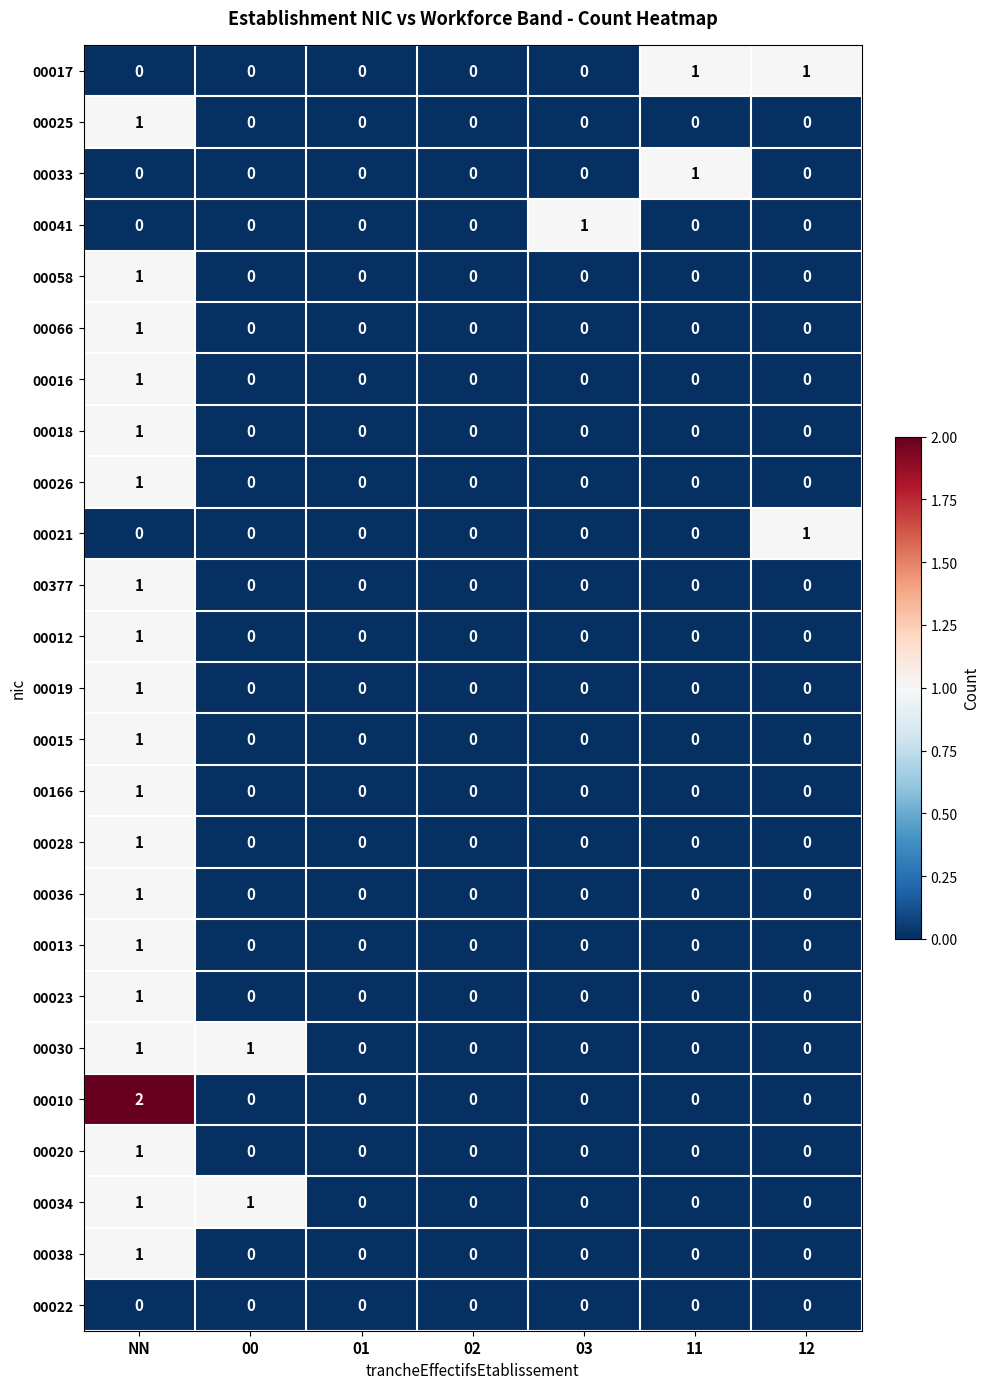

Which category has the highest value in the 00058 series?

NN